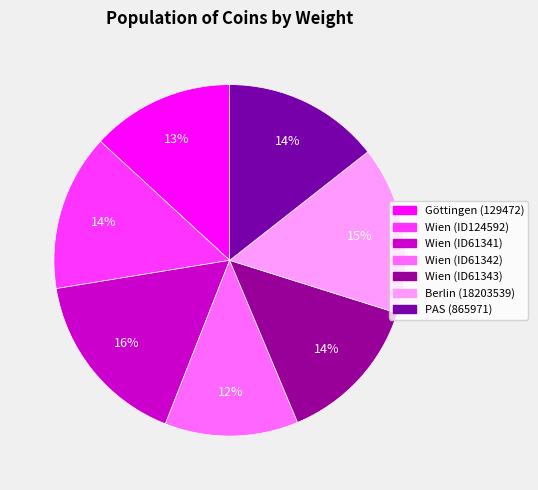

Rank the categories by value from highest to lowest.

Wien (ID61341), Berlin (18203539), Wien (ID124592), PAS (865971), Wien (ID61343), Göttingen (129472), Wien (ID61342)